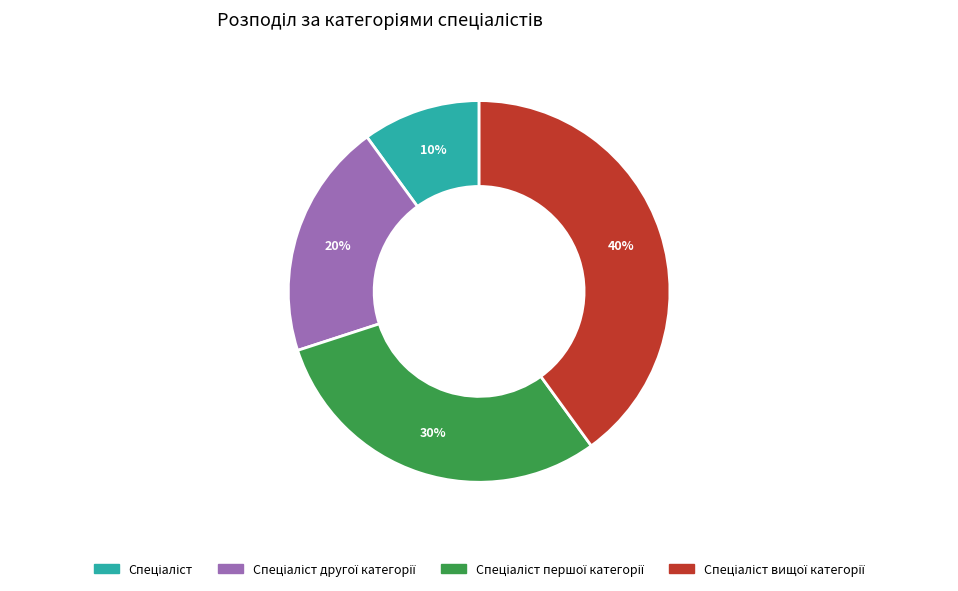

To the nearest percent, what is the difference between the largest and smallest slice percentages?

30%